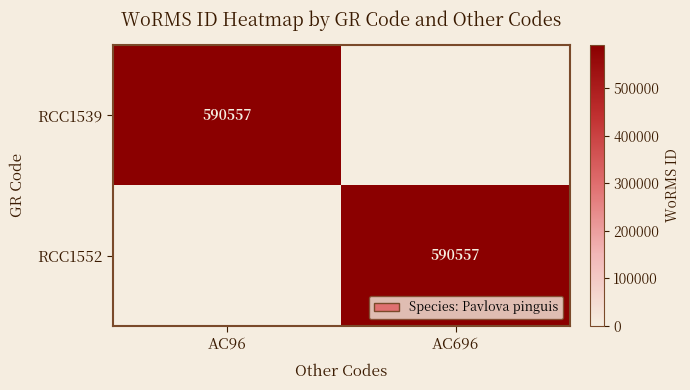

Is it true that RCC1552 equals 590557 at AC696?

True